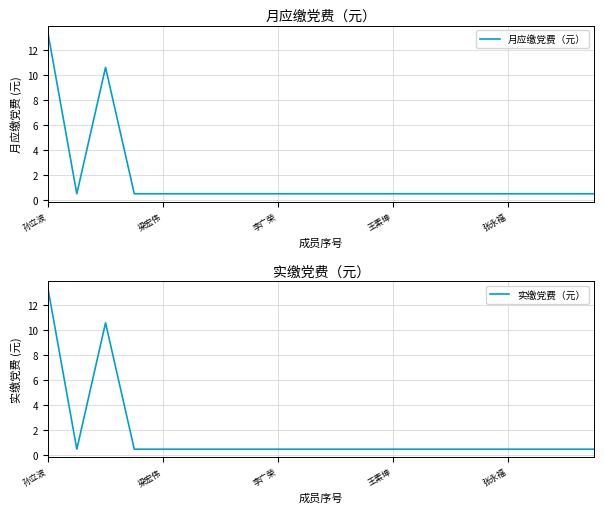

What value does the 月应缴党费（元） series have at 李广荣?

0.5